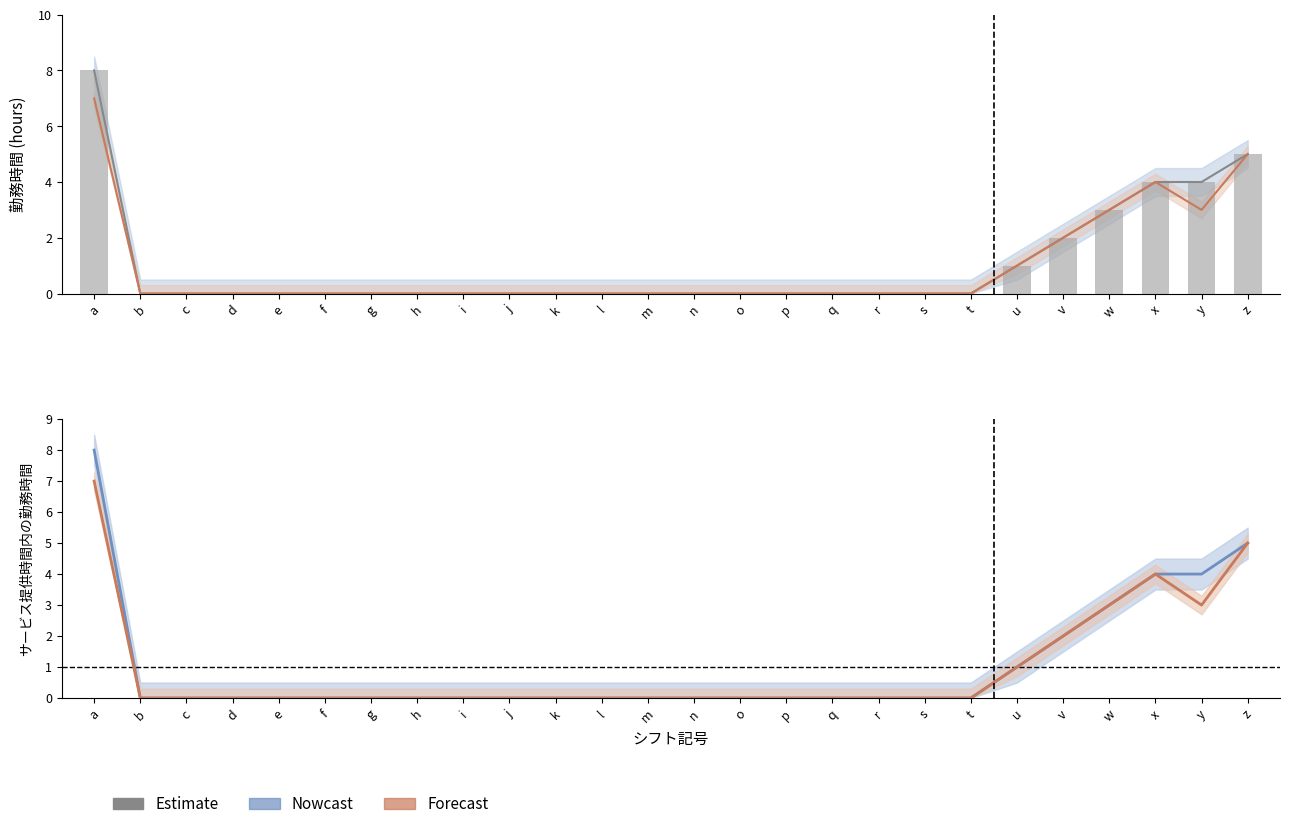

How many サービス提供時間内の勤務時間 values are between 0 and 1?

20